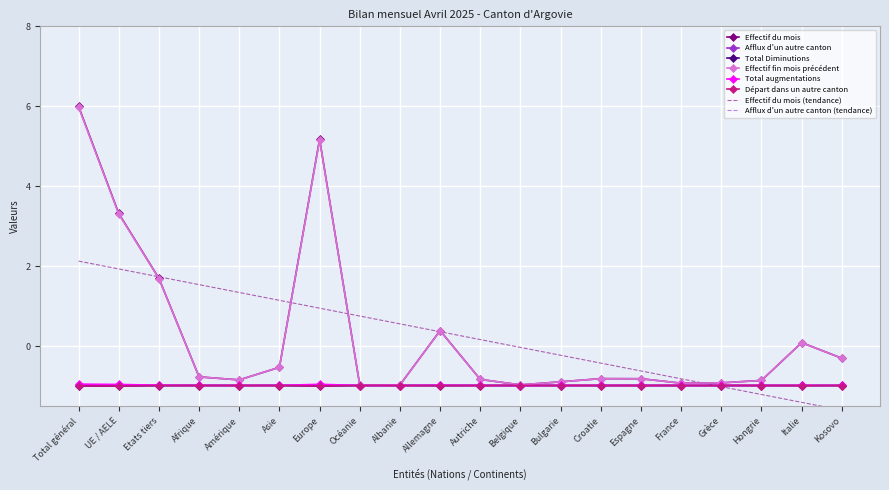

Rank the categories by Afflux d'un autre canton value from highest to lowest.

Total général, Europe, UE / AELE, Etats tiers, Allemagne, Italie, Kosovo, Asie, Espagne, Afrique, Autriche, Croatie, Amérique, Bulgarie, Hongrie, France, Belgique, Grèce, Albanie, Océanie